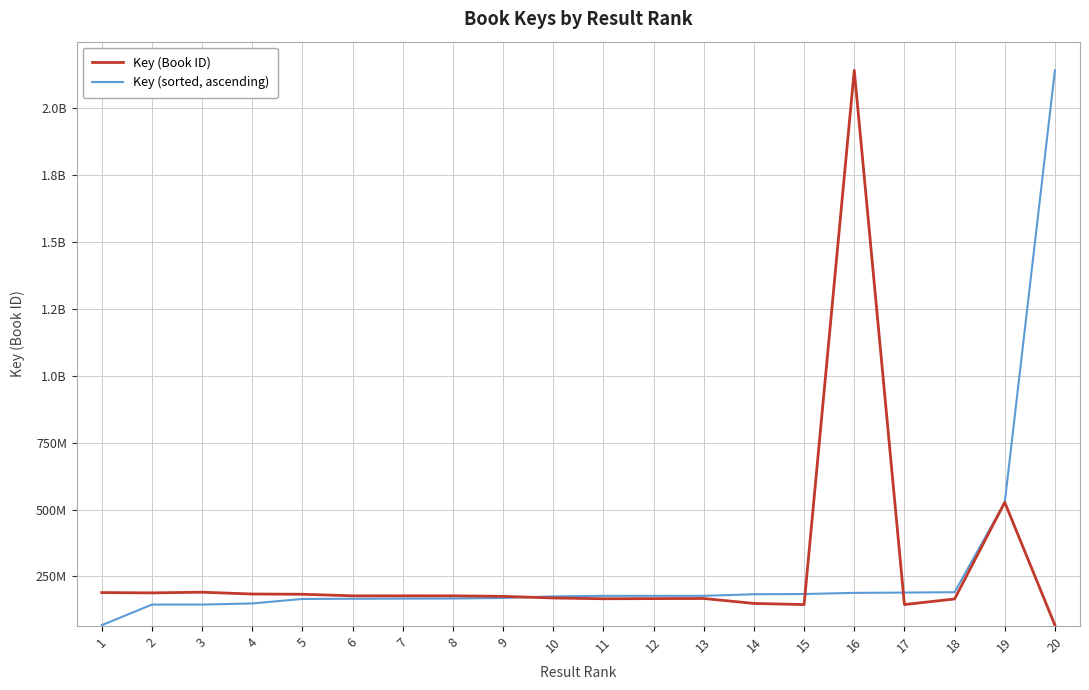

What is the spread (max minus min) of values at 3?

46251529